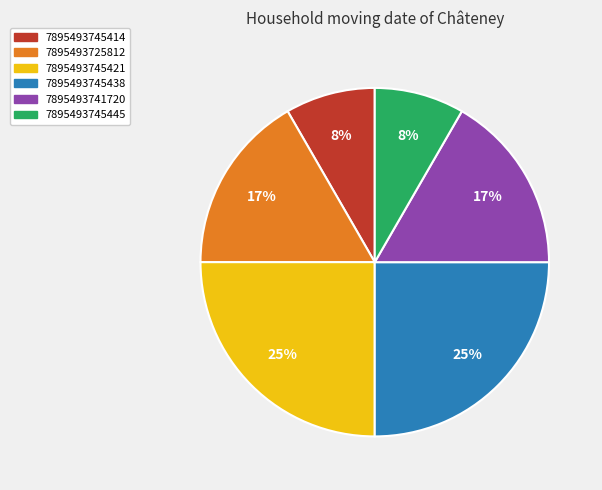

To the nearest percent, what portion does 7895493725812 represent?

17%